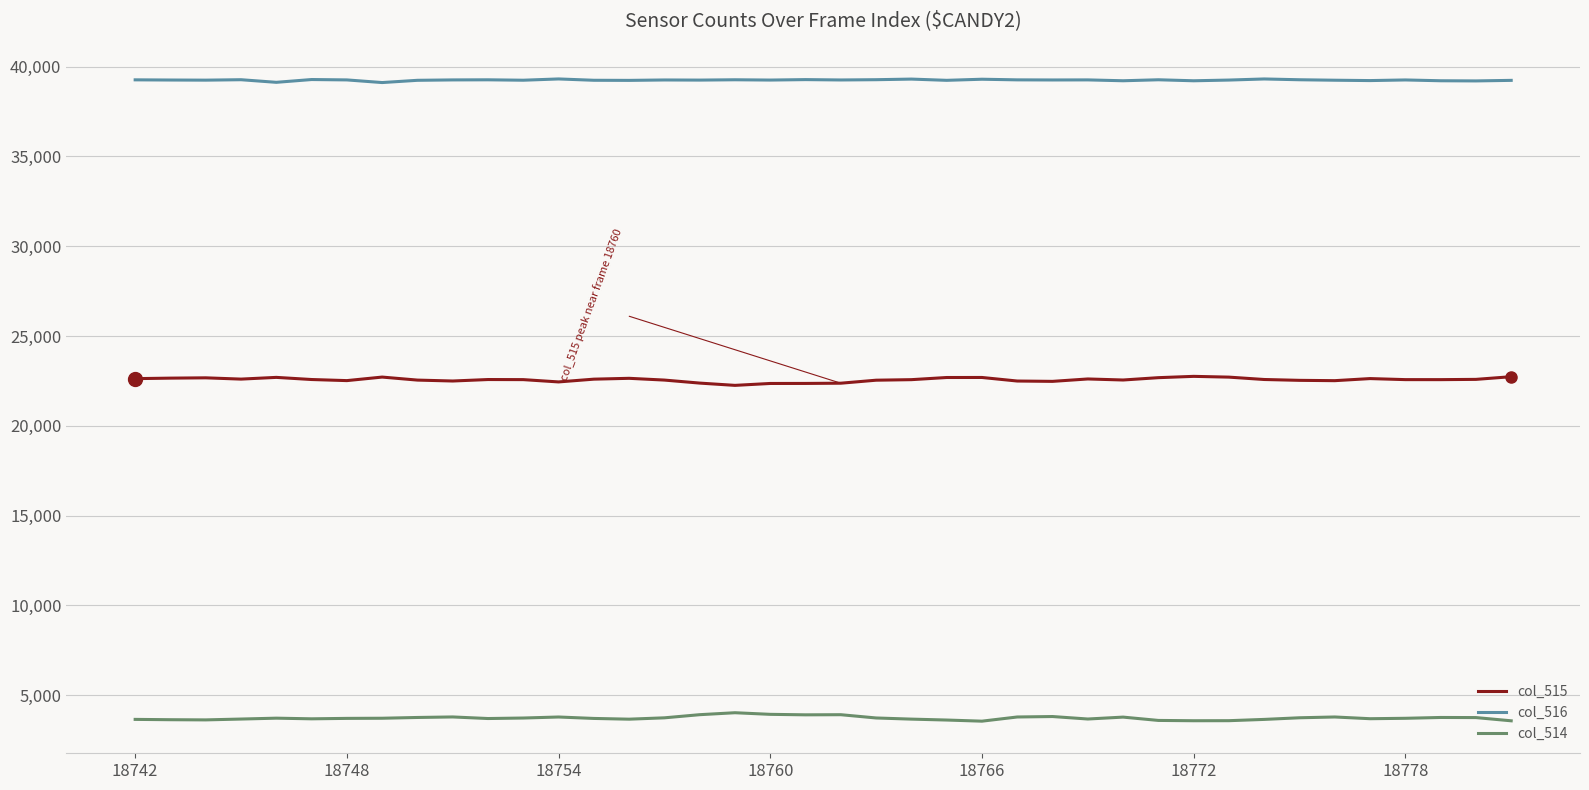

True or false: col_514 has more than 2 points higher than both neighbors.

True